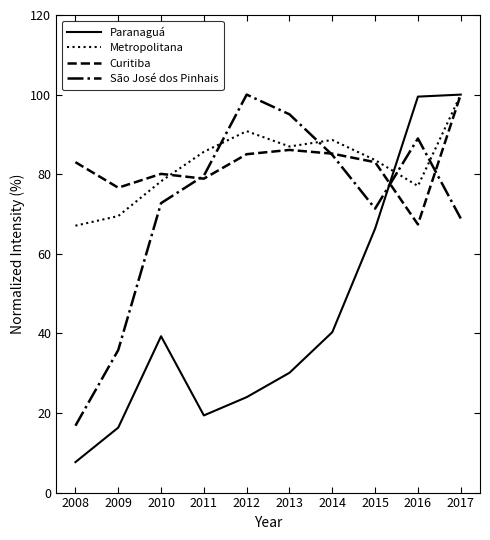

How many interior local valleys does the Curitiba series have?

3